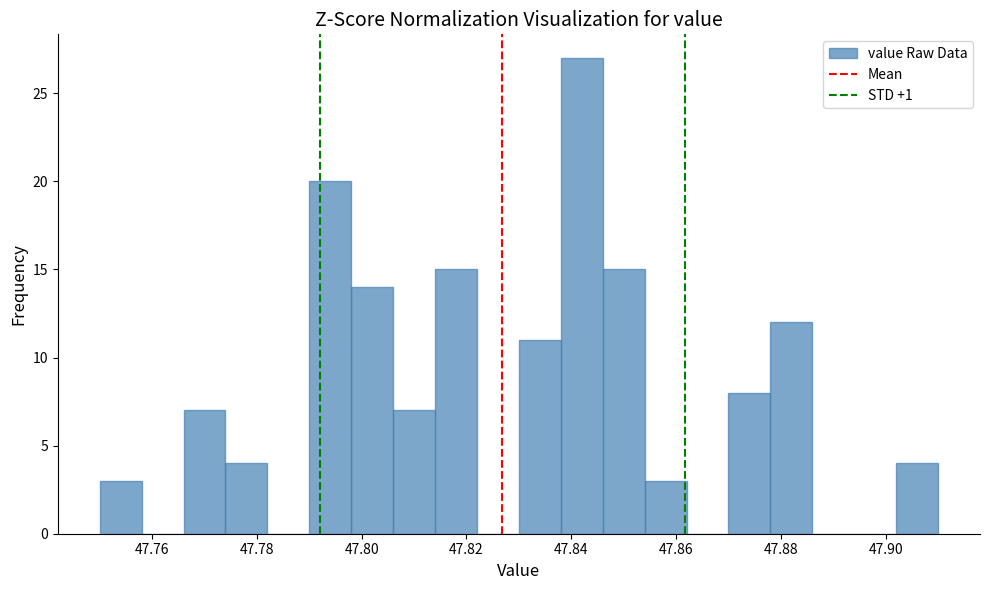

Which range on the x-axis has the tallest bar?

47.838 to 47.846